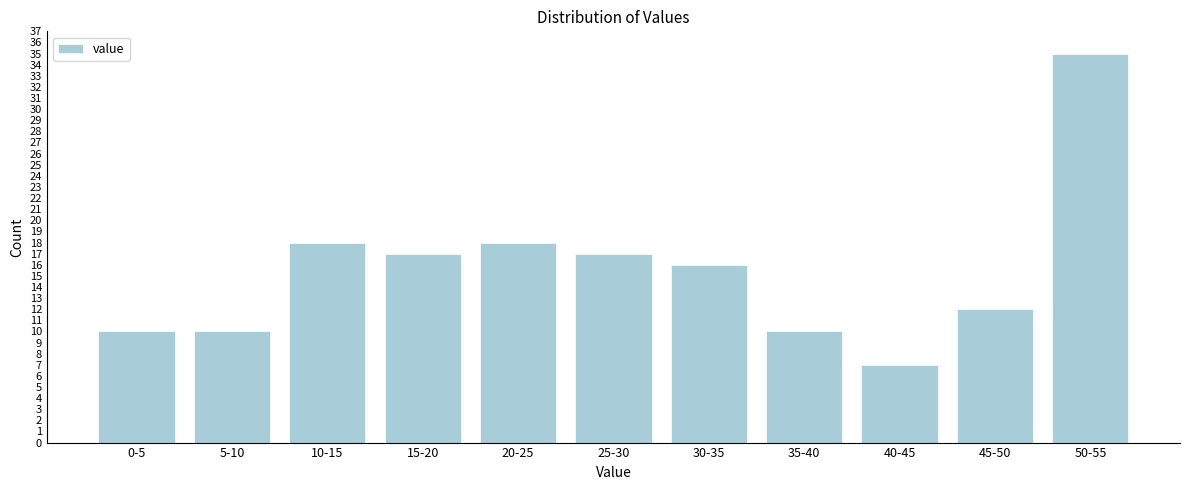

Reading right to left, transcribe all the data shown in this chart.

50-55=35	45-50=12	40-45=7	35-40=10	30-35=16	25-30=17	20-25=18	15-20=17	10-15=18	5-10=10	0-5=10